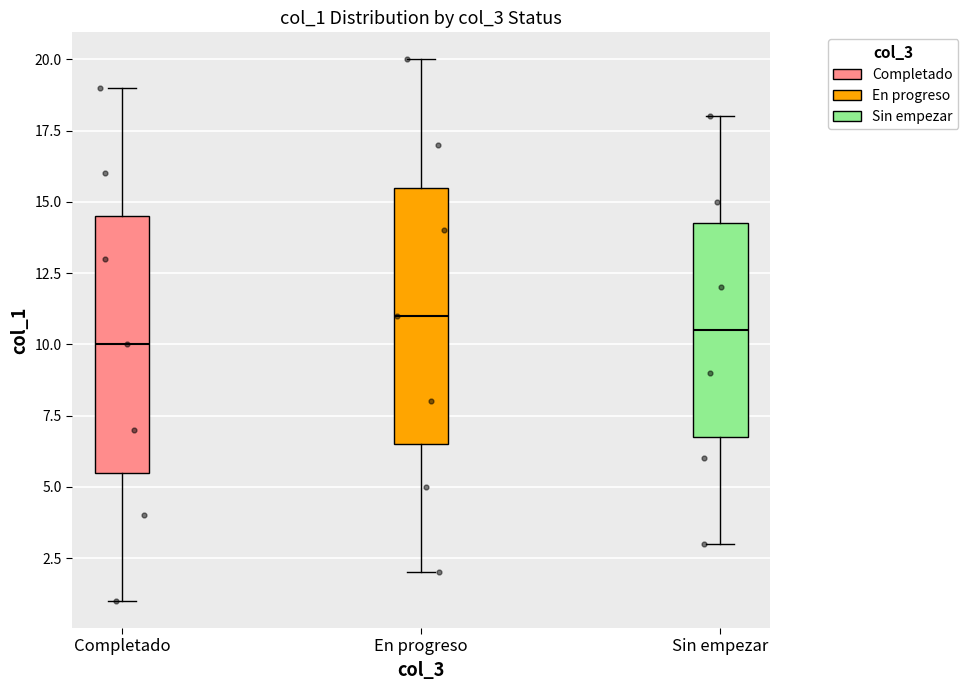

Reading left to right, transcribe this box plot: for each box, give where its median line is, the range the box spans, and where its two whiskers end, as read against the y-axis. The values are not printed on the chart, so give them approximately, as read against the axis.

Completado: median 10.0, box 5.5 to 14.5, whiskers 1.0 to 19.0
En progreso: median 11.0, box 6.5 to 15.5, whiskers 2.0 to 20.0
Sin empezar: median 10.5, box 7.0 to 14.5, whiskers 3.0 to 18.0